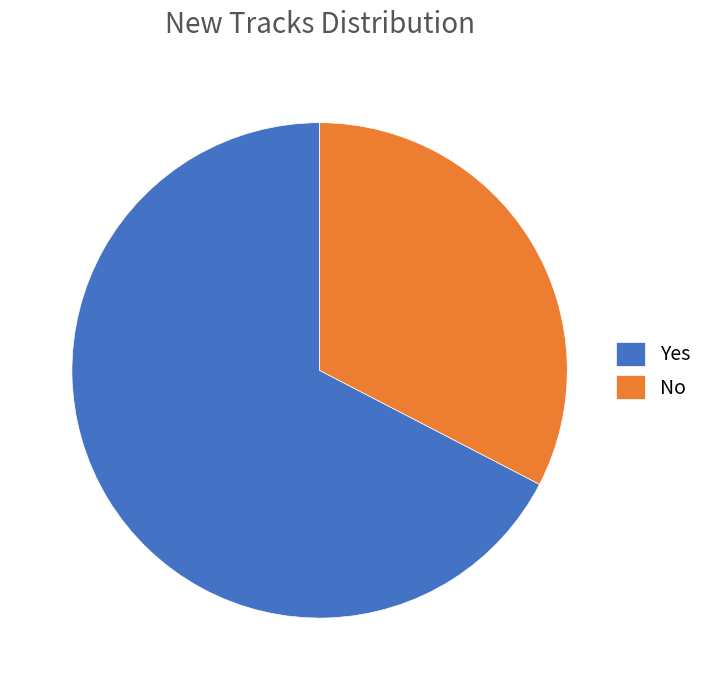

Is there any slice that represents more than half of the pie?

Yes